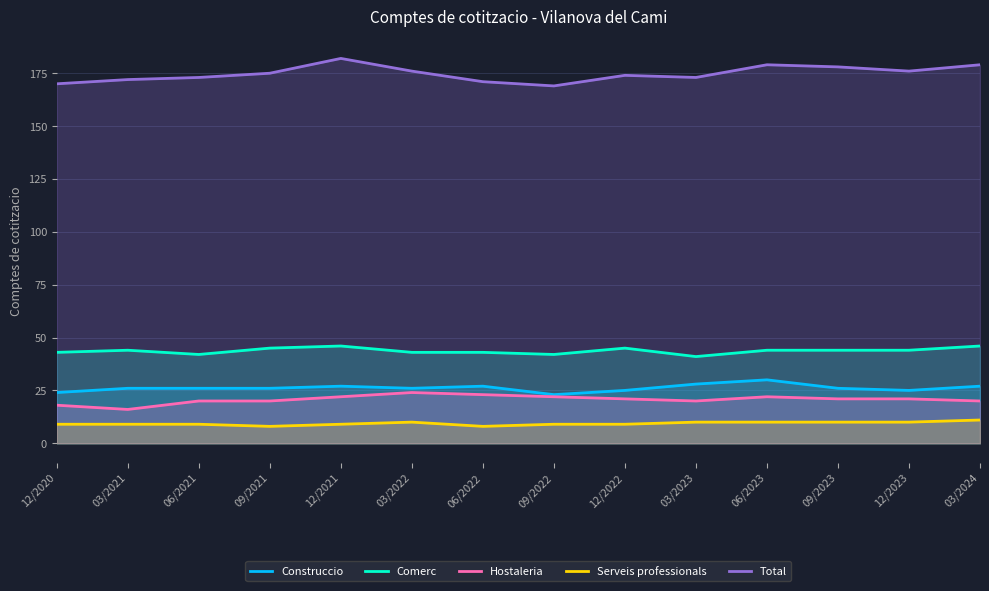

Which category has the highest value across all series?

12/2021